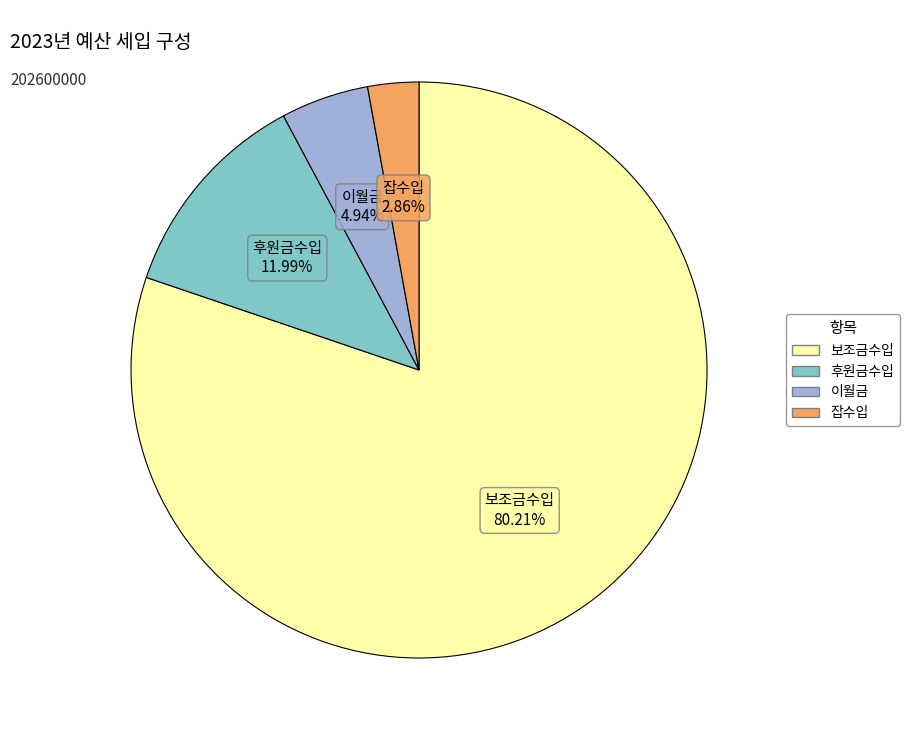

How many slices are in this pie chart?

4